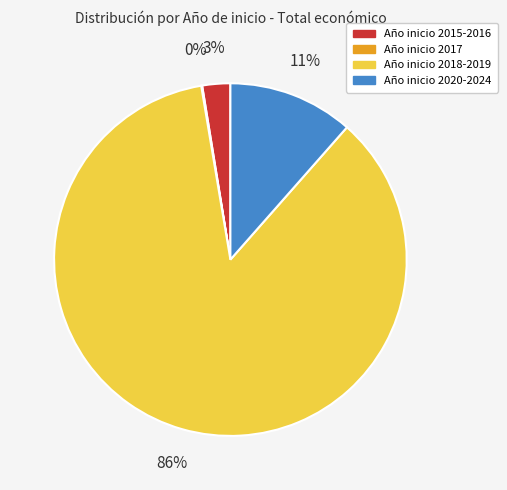

To the nearest percent, what is the average slice percentage?

25%